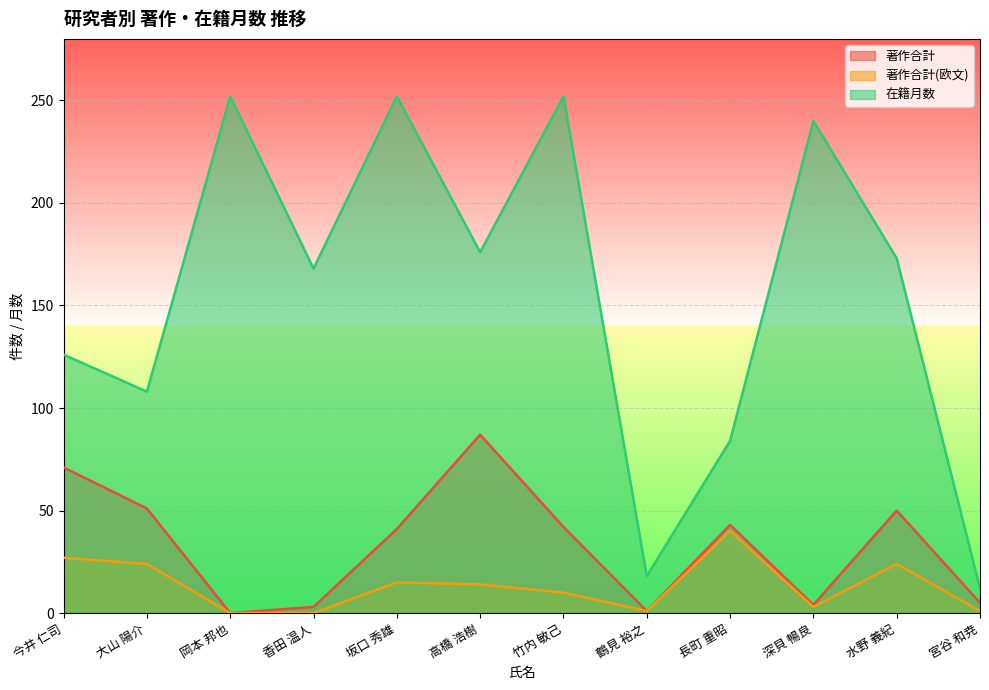

Is the value of 在籍月数 at 岡本 邦也 greater than the value of 著作合計 at 香田 温人?

Yes